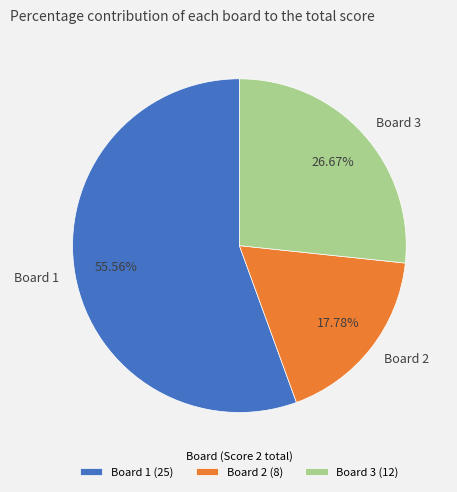

True or false: Board 2 accounts for 9% of the total.

False